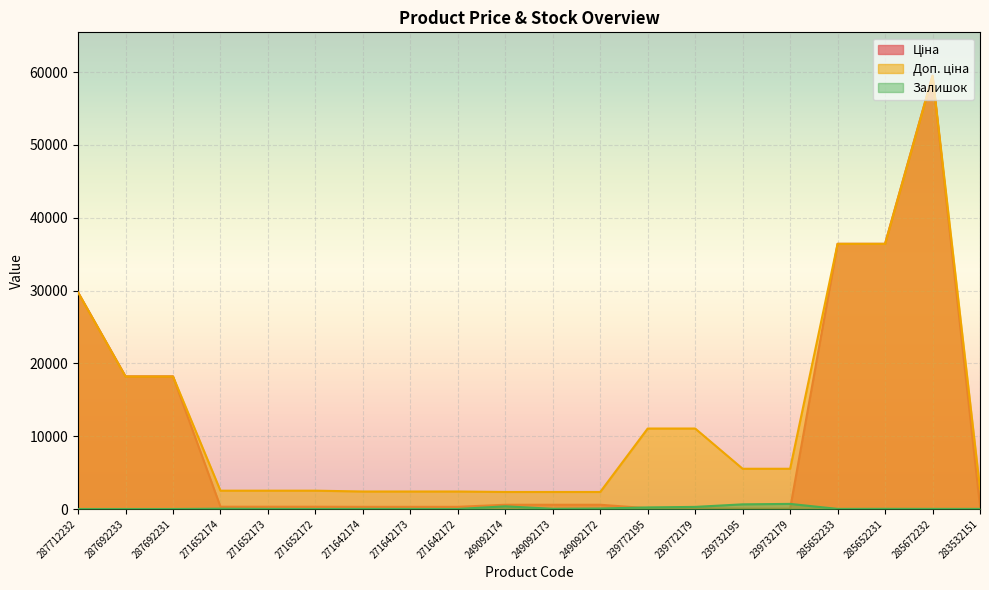

How many data points in Залишок are less than 16?

9